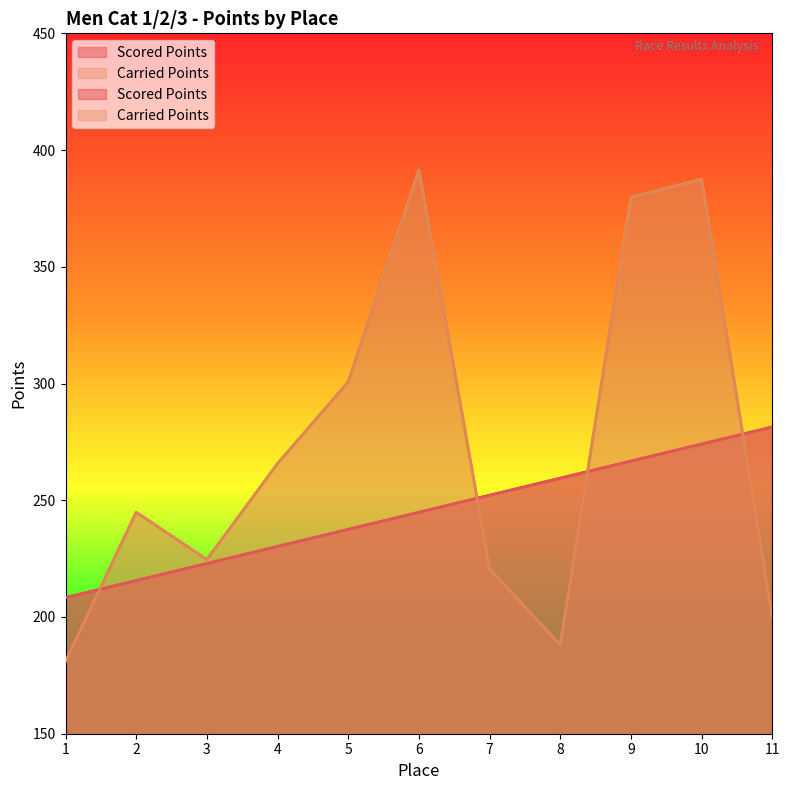

Which category has the lowest value in the Carried Points series?

1